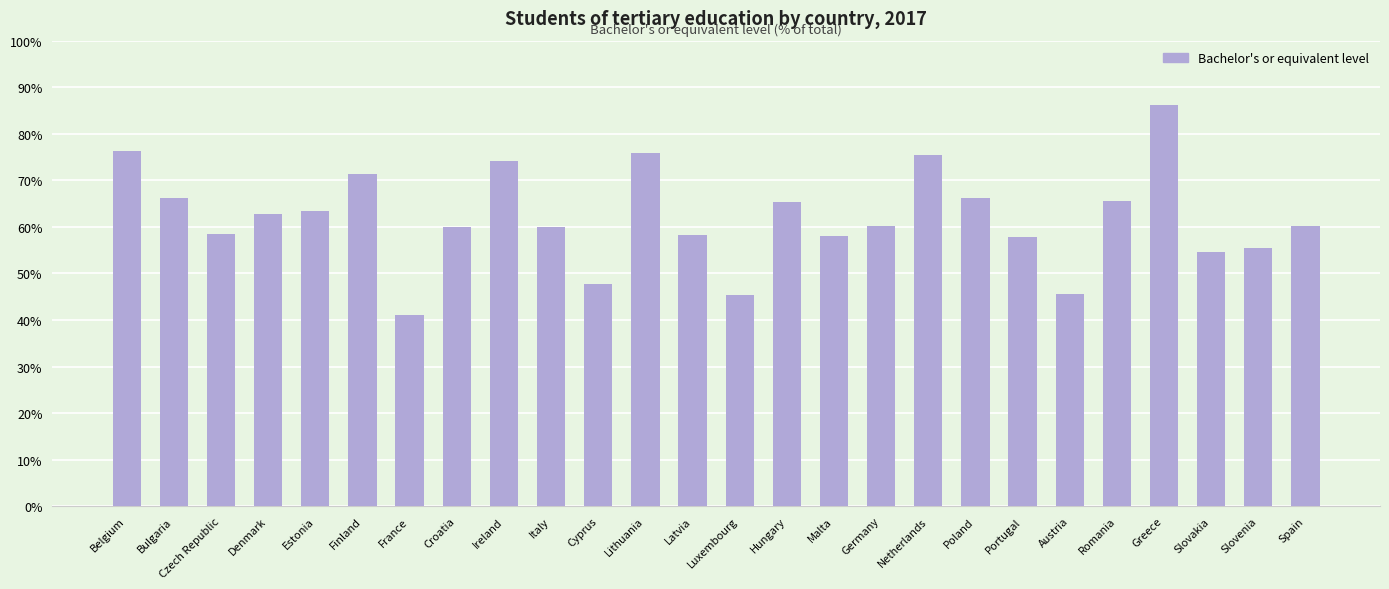

What is the value of the 14th bar from the left?

45.3